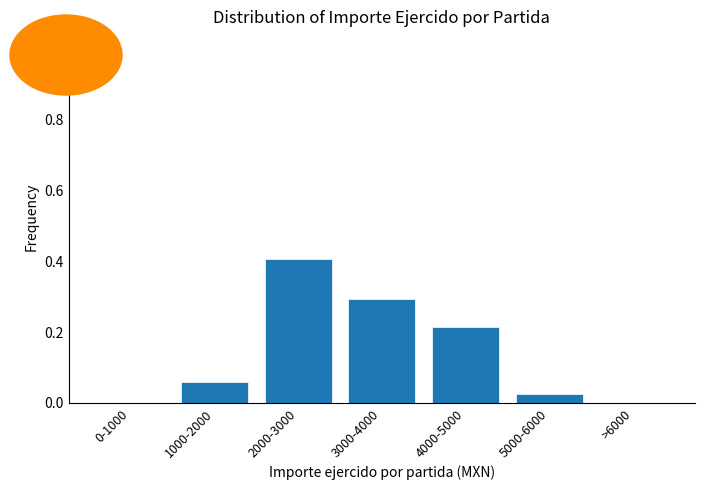

Which has a higher value, 1000-2000 or 3000-4000?

3000-4000